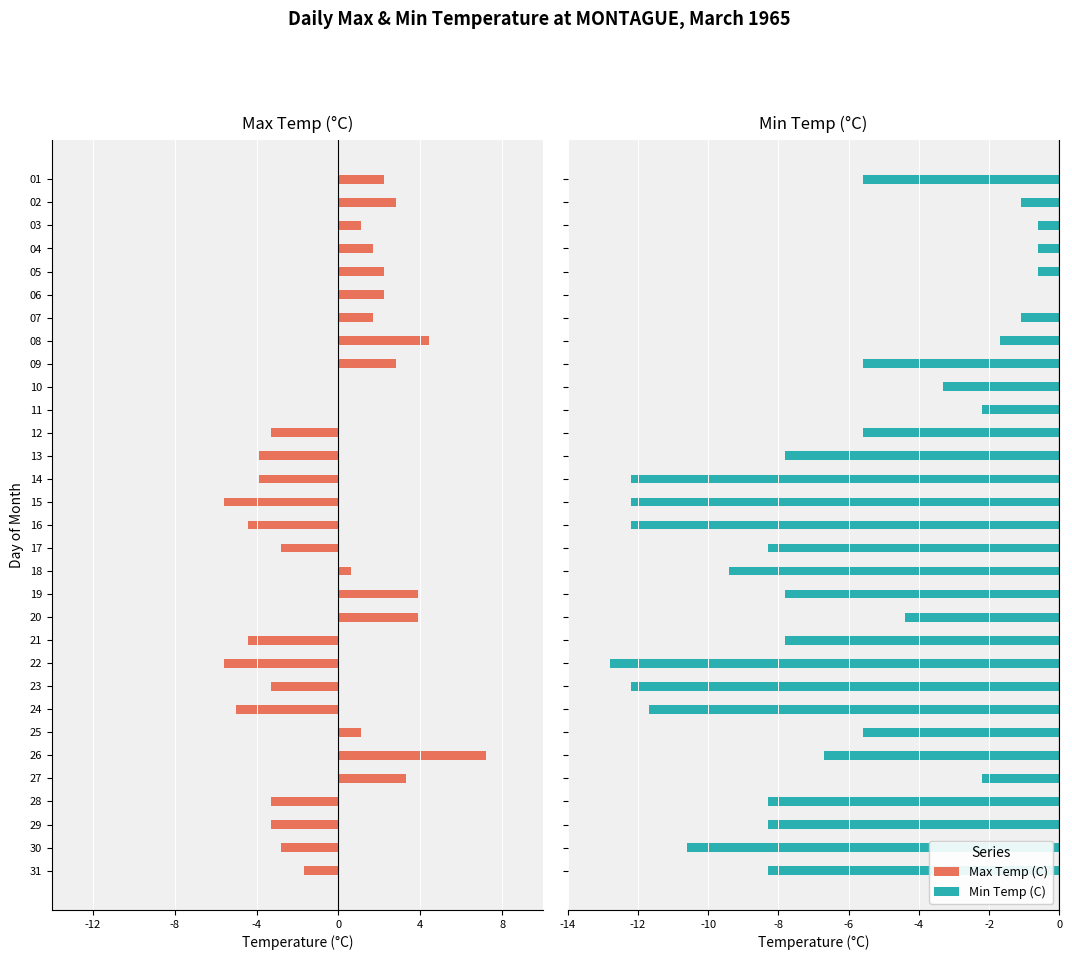

Which series has the largest range (max minus min)?

Max Temp (C)